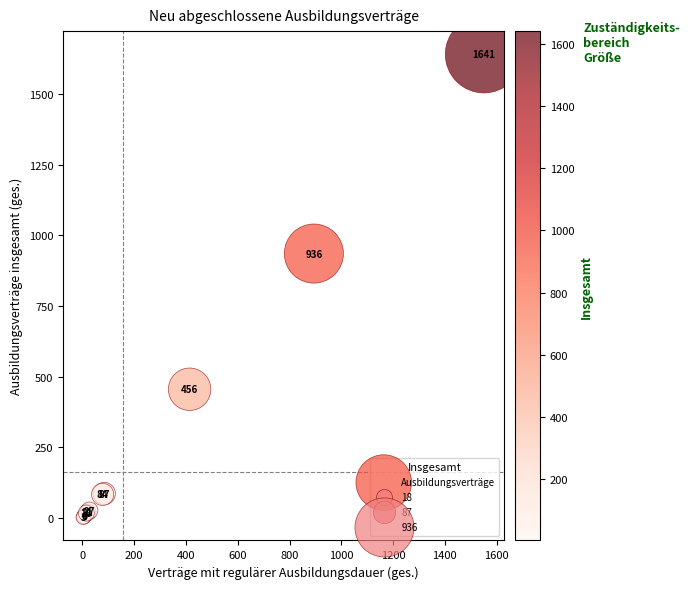

What Y value in the scatter plot is closest to 822?

936